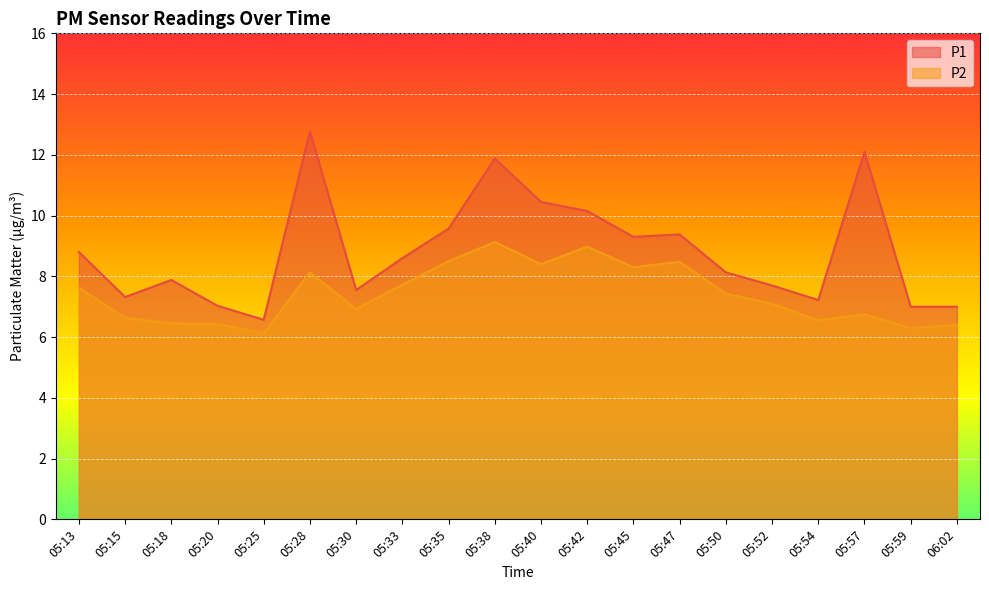

What is the spread (max minus min) of values at 05:30?

0.6